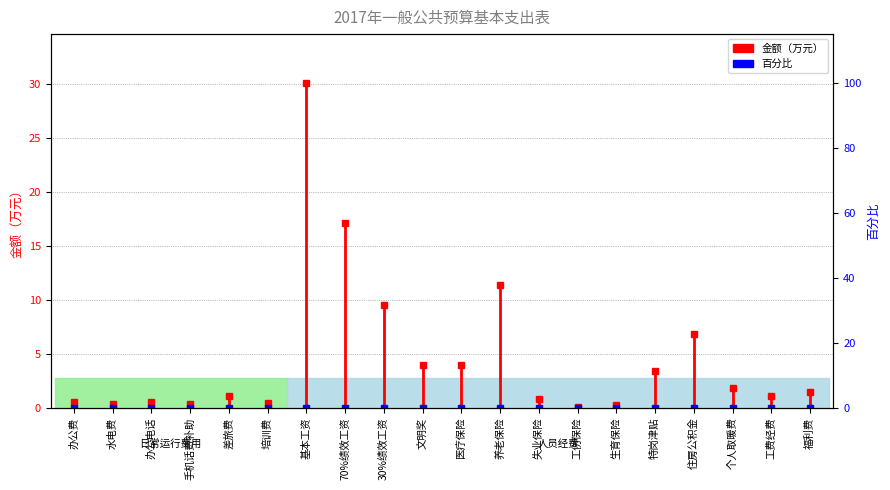

What is the label of the 1st point from the left?

办公费